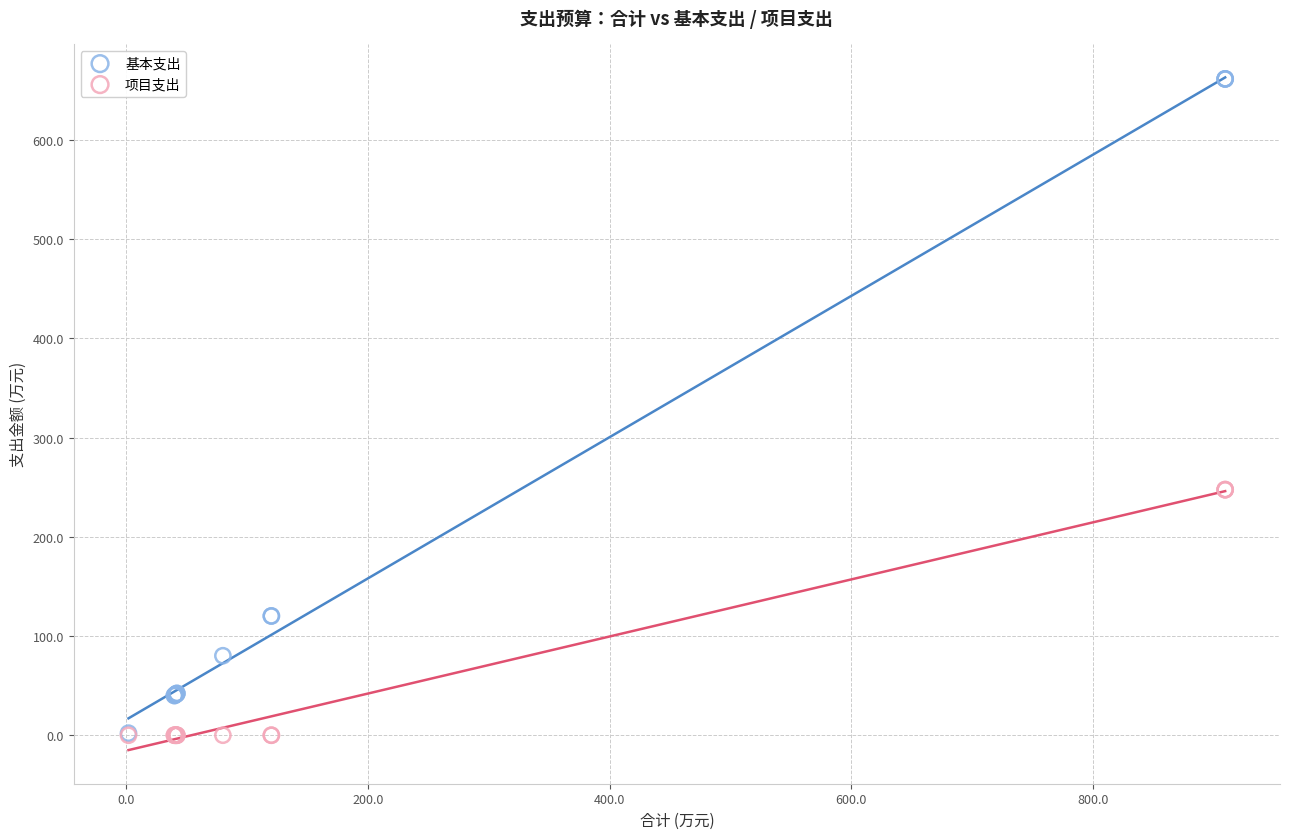

What are all the series names shown in the legend?

基本支出, 项目支出